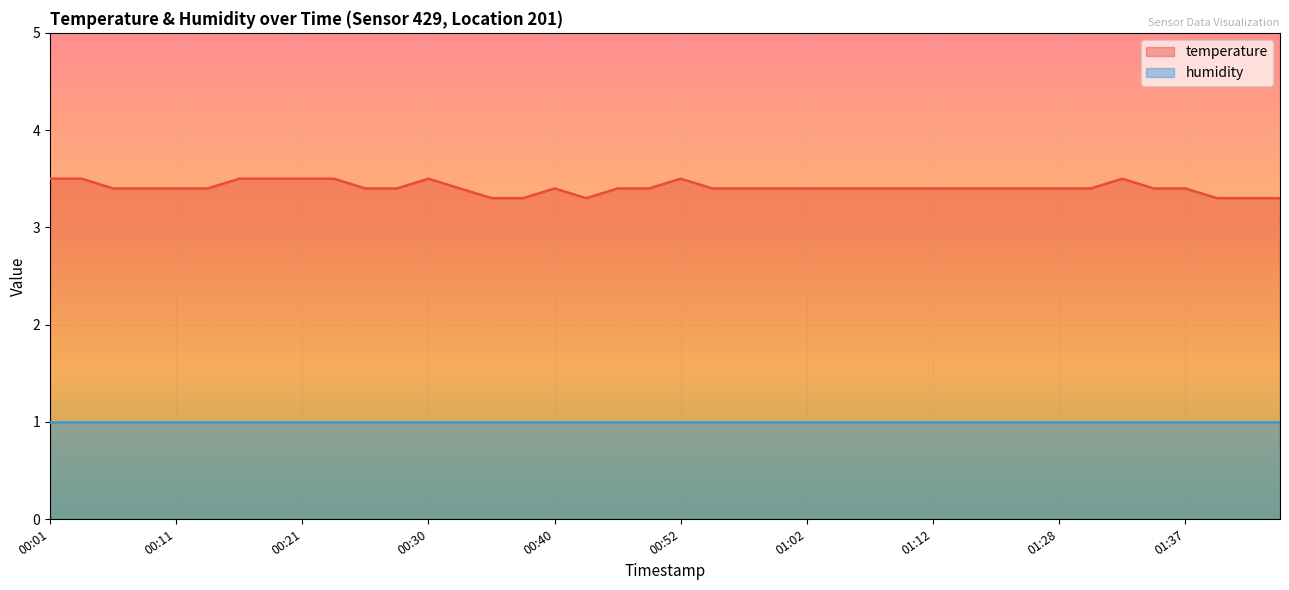

How many points are higher than both their immediate neighbors (excluding endpoints)?

4